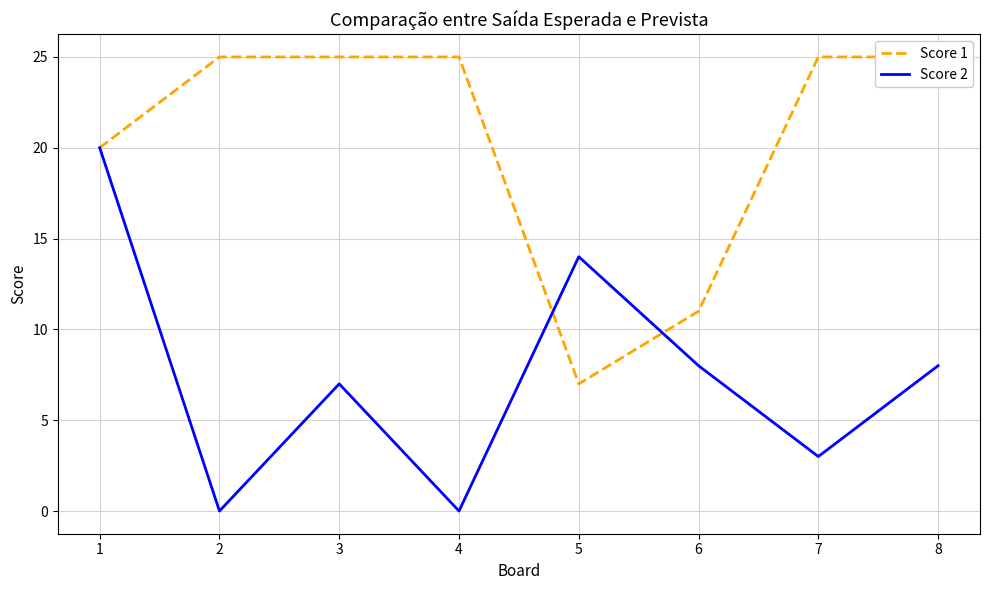

Which series has the largest total across all categories?

Score 1